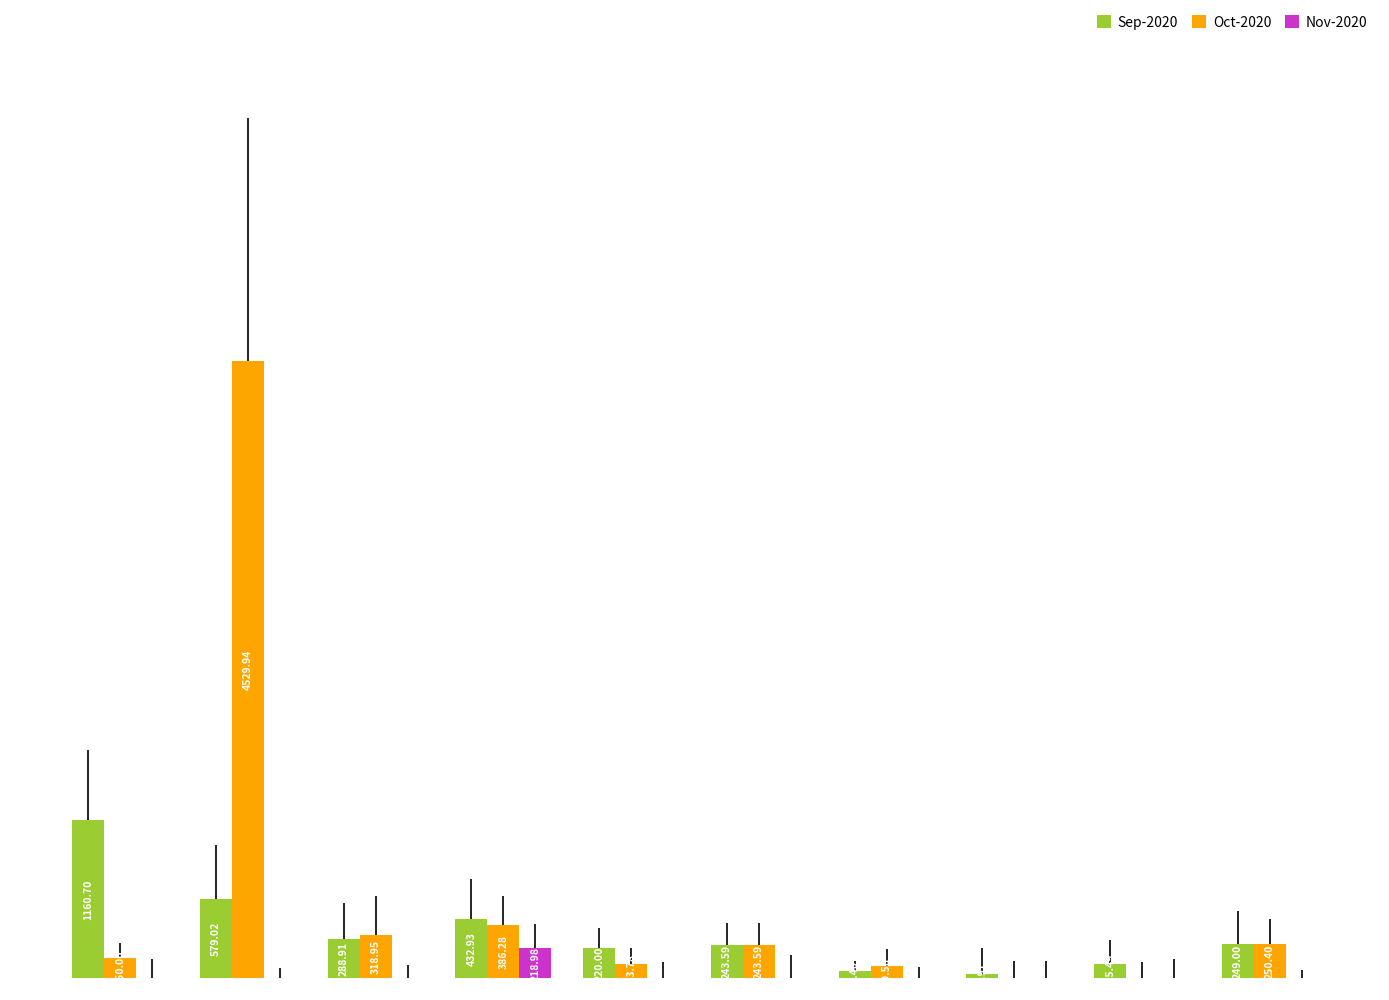

What are all the series names shown in the legend?

Sep-2020, Oct-2020, Nov-2020